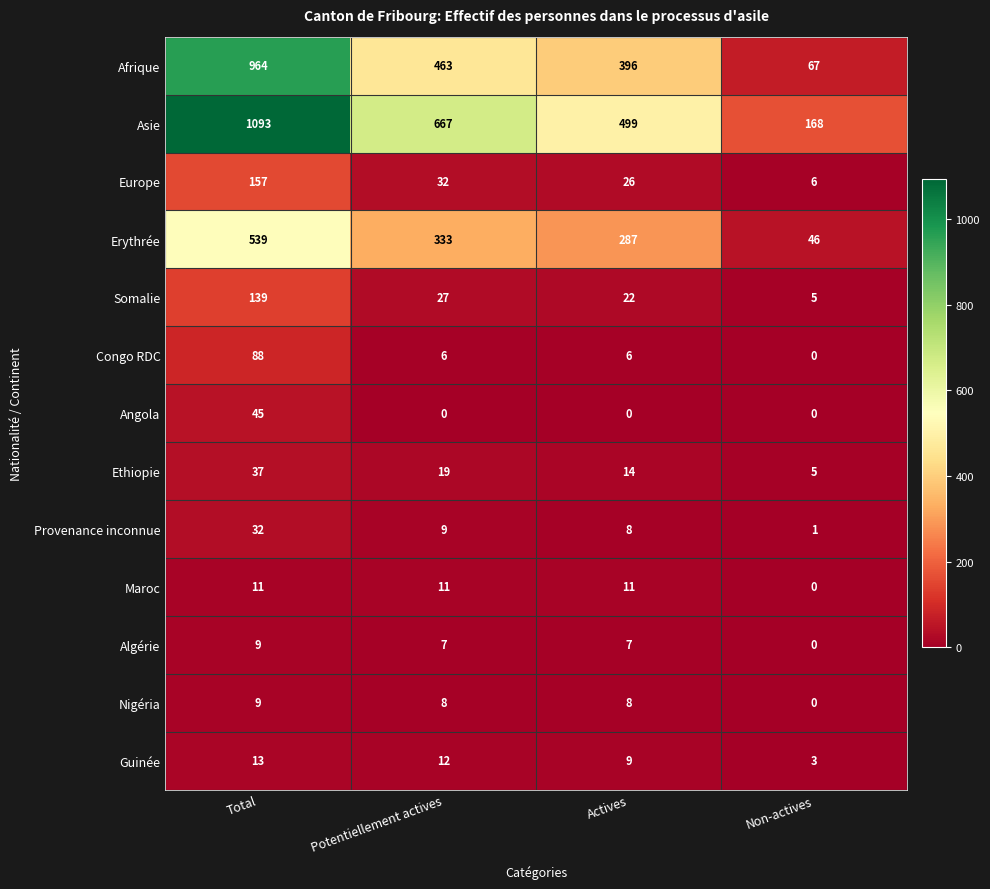

Which series has the largest total across all categories?

Asie